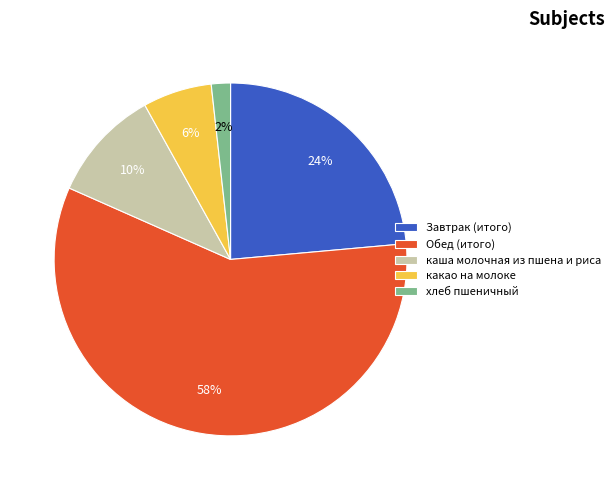

Which slice is the smallest?

хлеб пшеничный